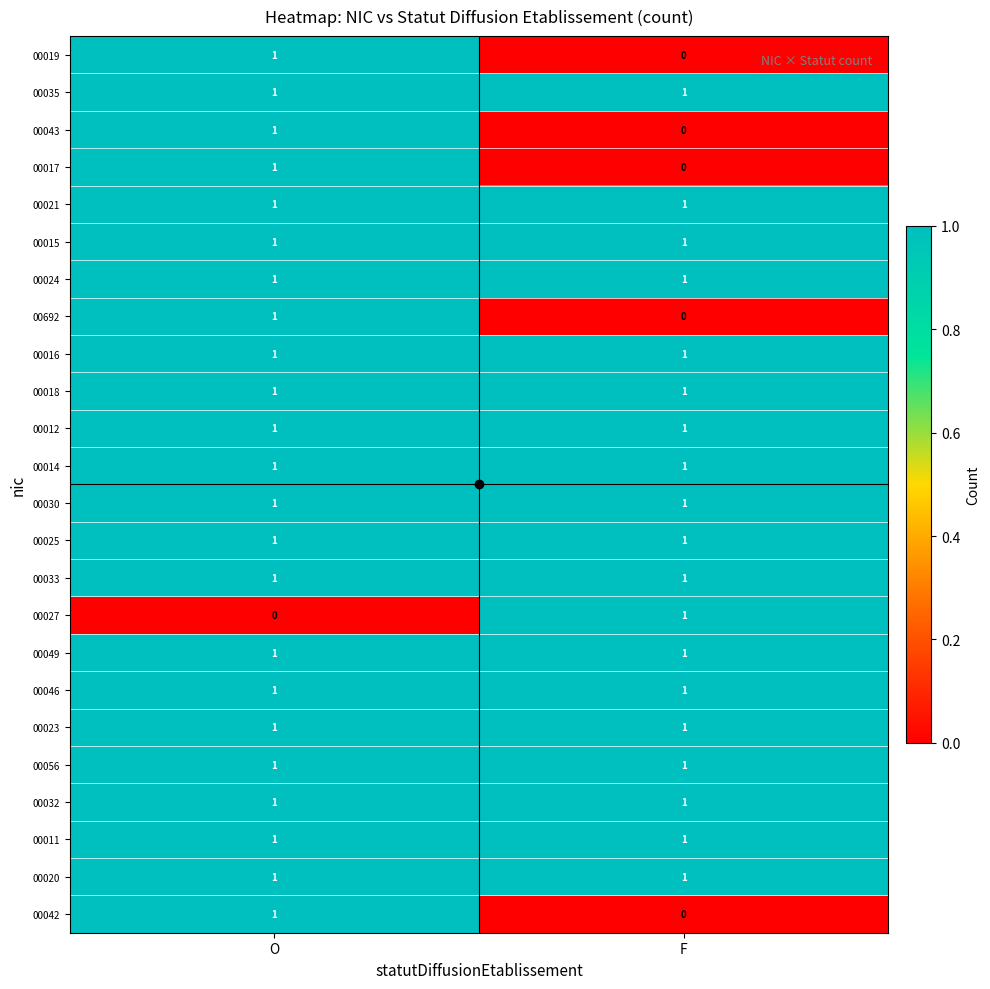

Rank the categories by 00019 value from lowest to highest.

F, O